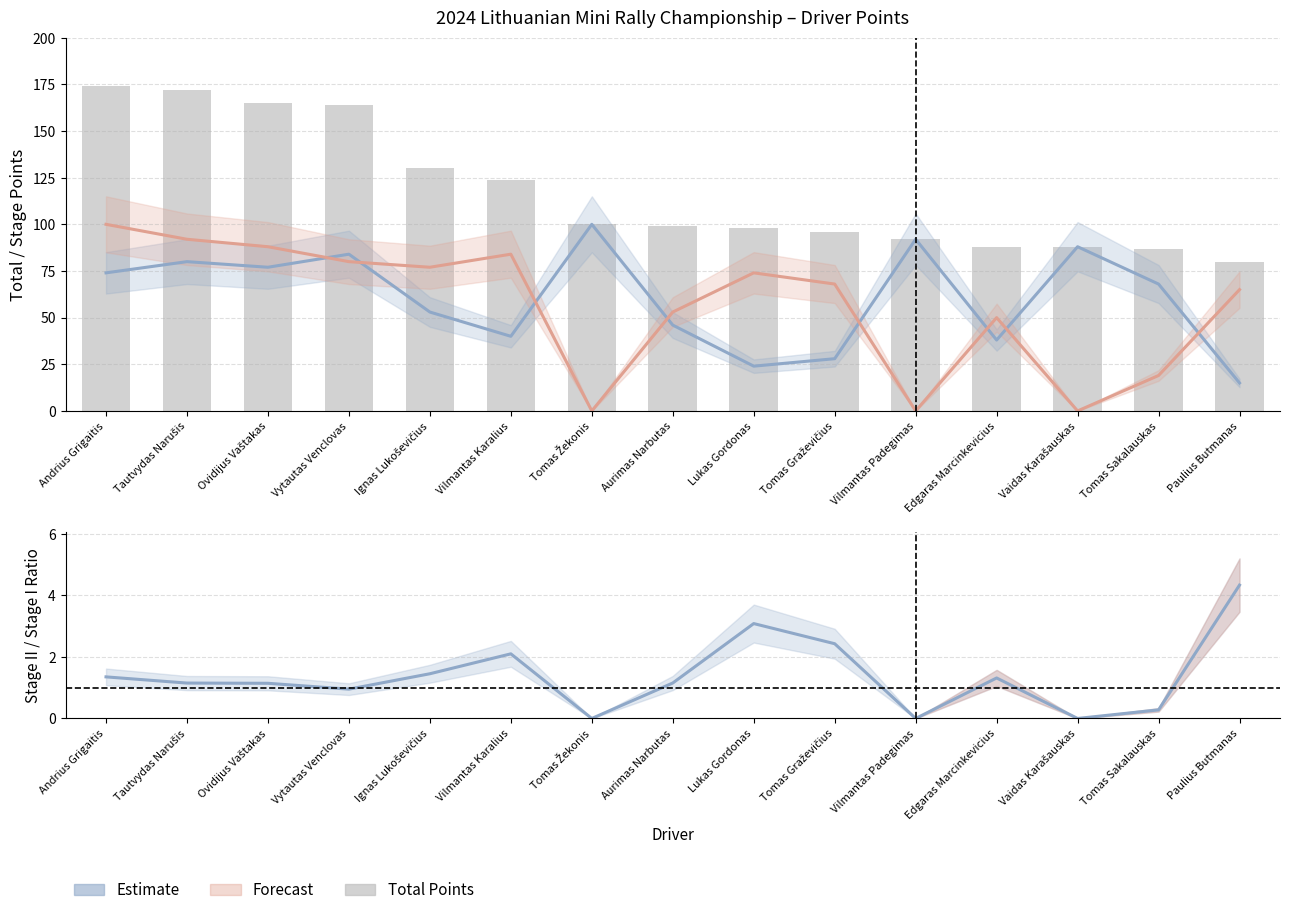

Are the bars horizontal?

No